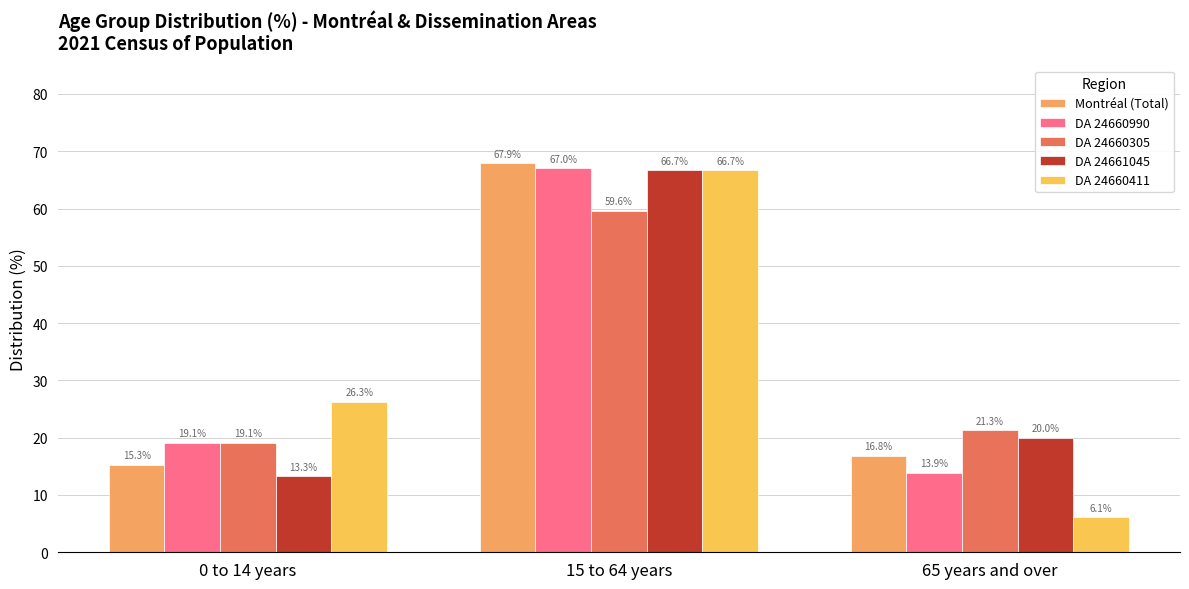

What is the difference between the DA 24660990 values at 65 years and over and 15 to 64 years?

53.1